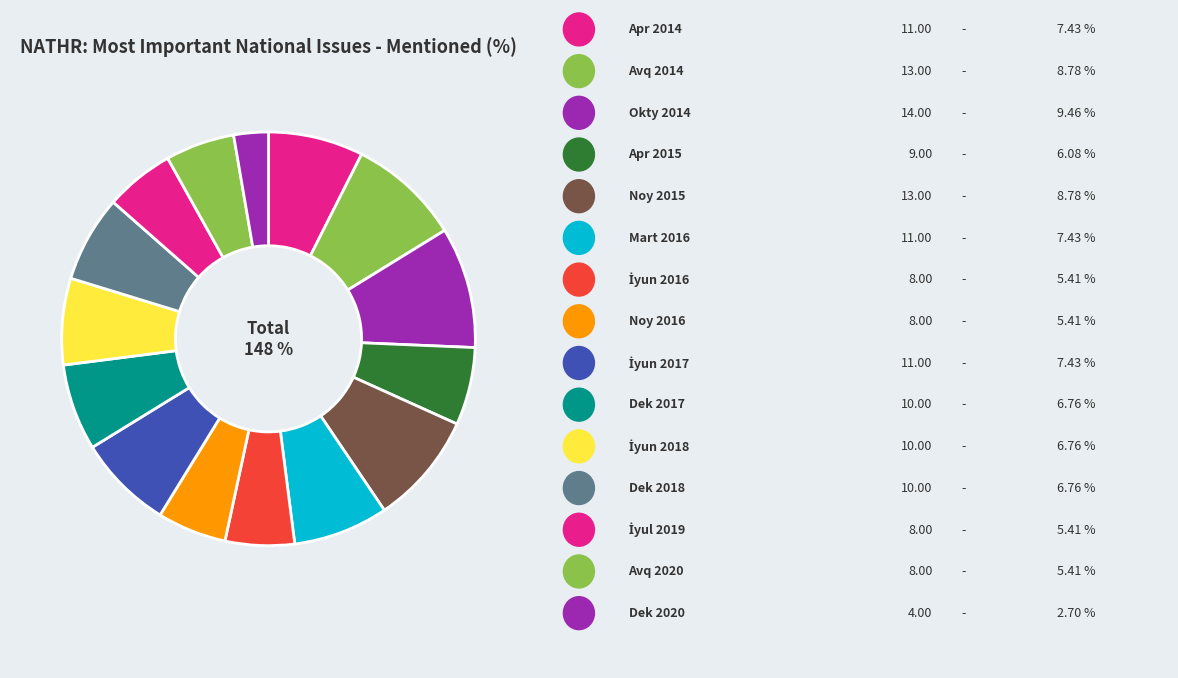

Which slice is the smallest?

Dek 2020